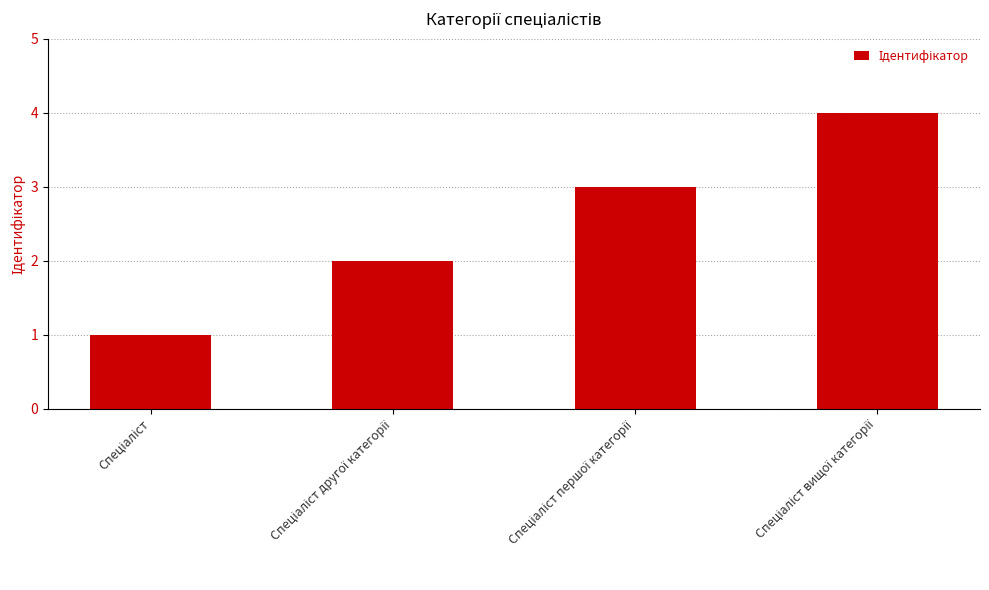

How many values are between 2 and 4?

3